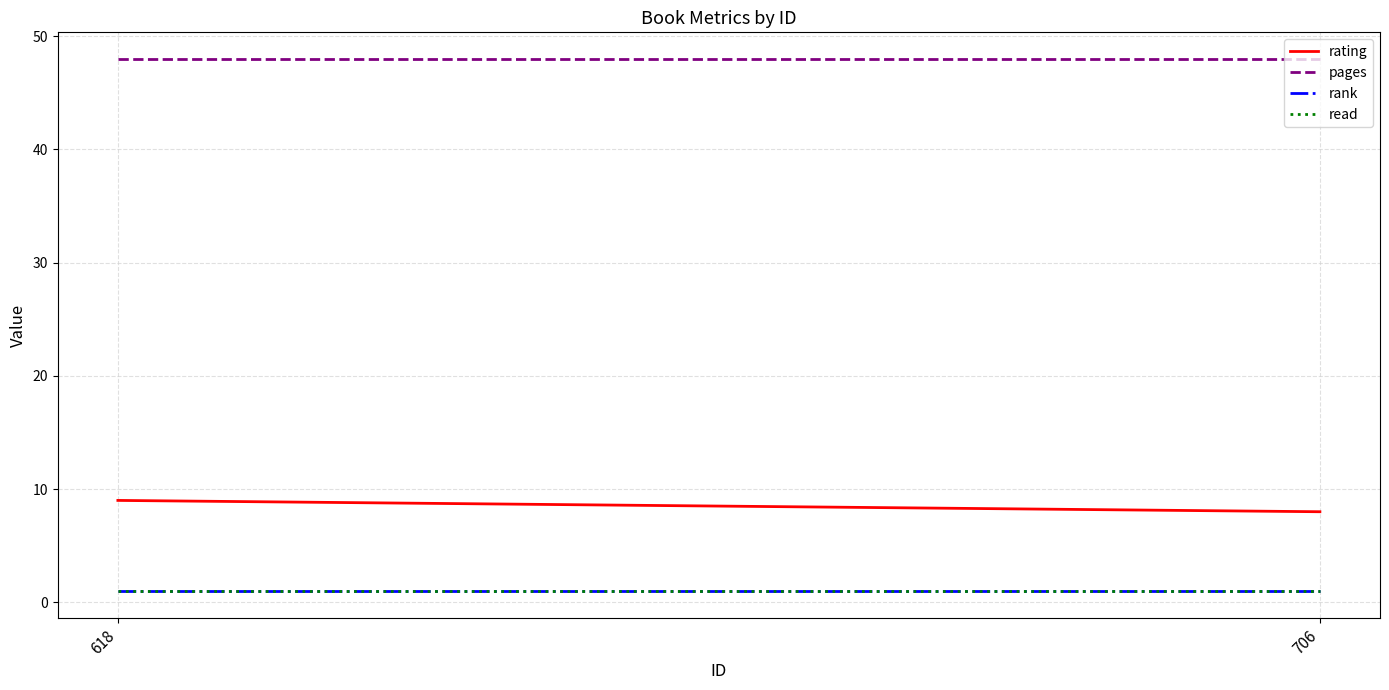

Which has a higher value, 706 or 618?

618